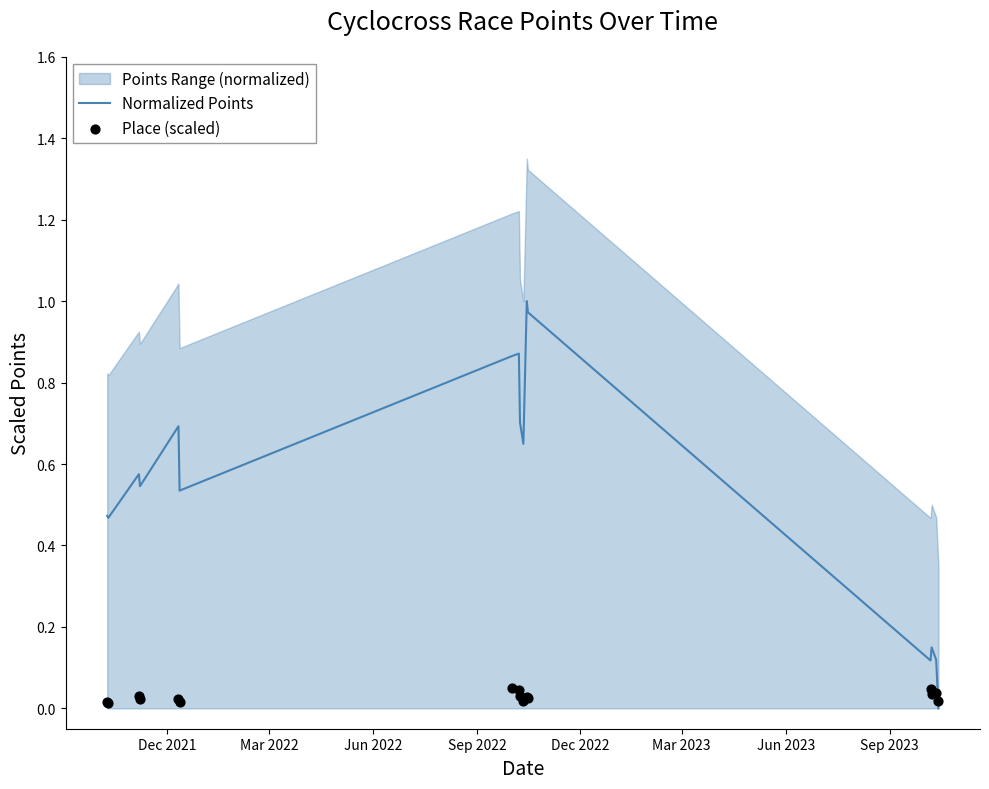

At how many categories does at least one series exceed 0?

16